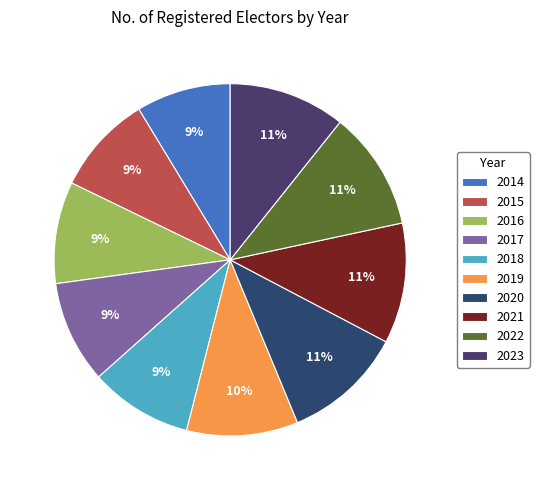

How many slices are in this pie chart?

10